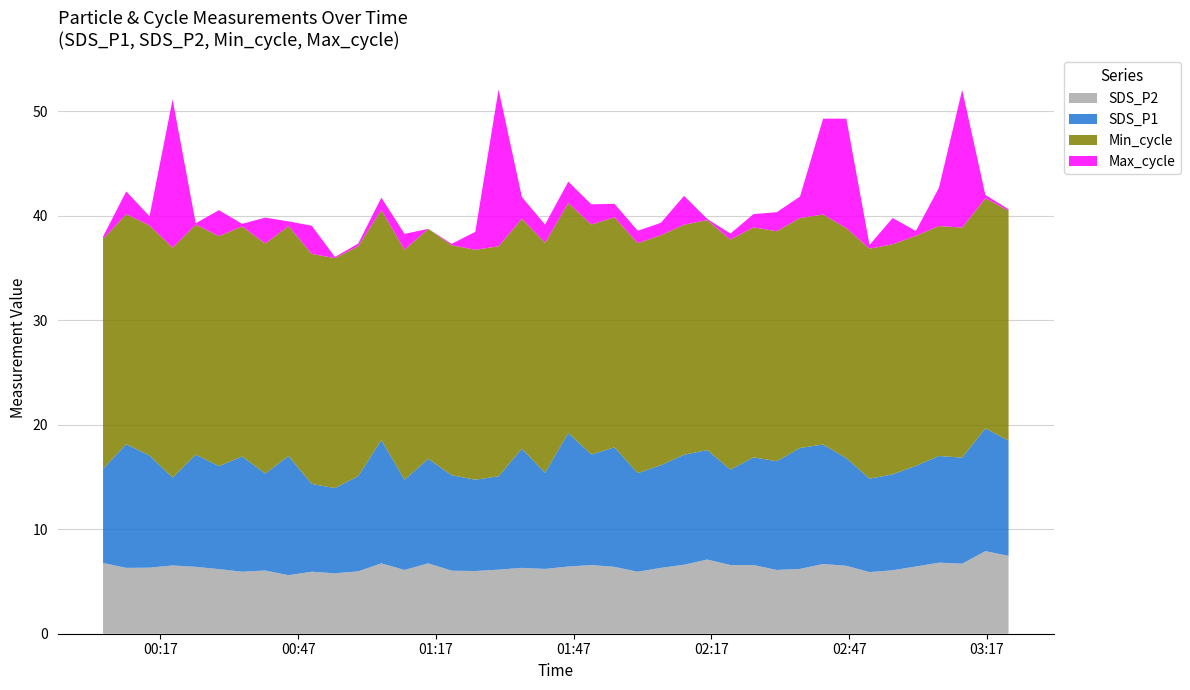

What is the minimum value for SDS_P2?

5.6